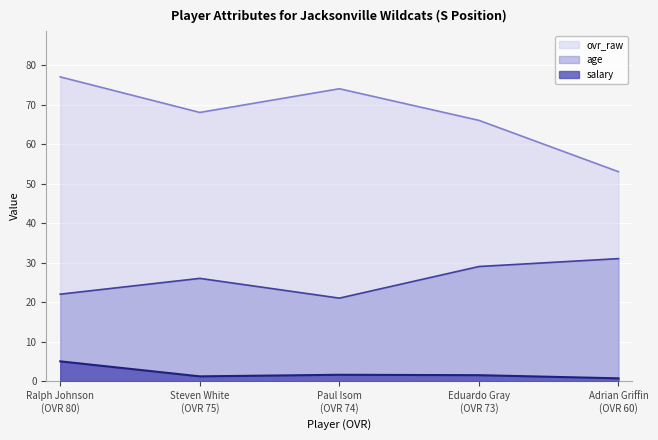

What is the difference between the maximum and minimum values in the ovr_raw series?

24.0